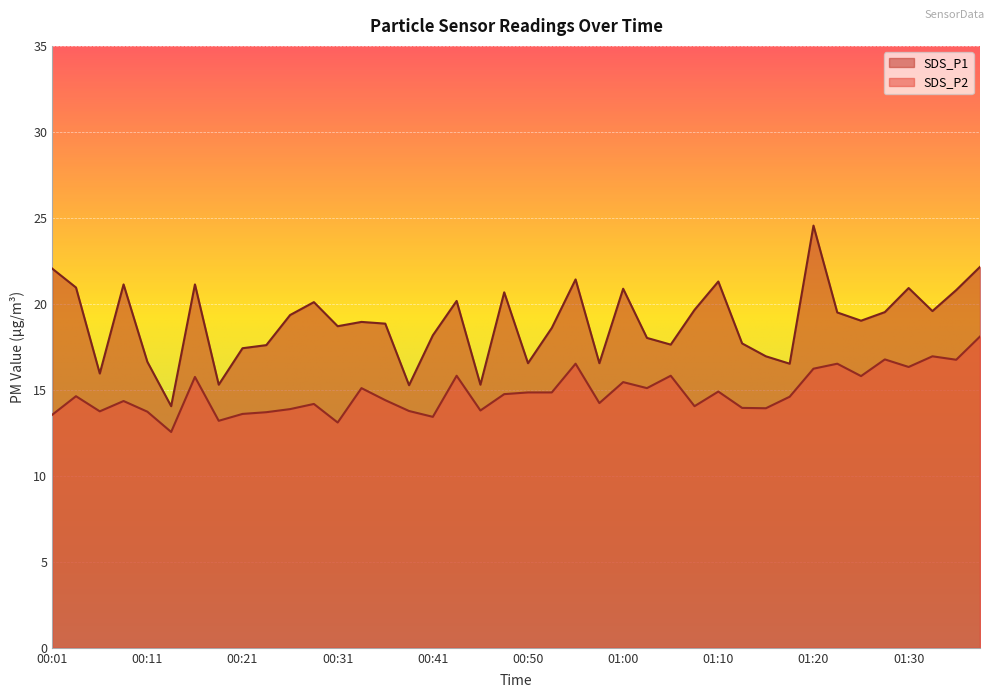

Is the value of SDS_P1 at 00:43 greater than the value of SDS_P2 at 00:04?

Yes